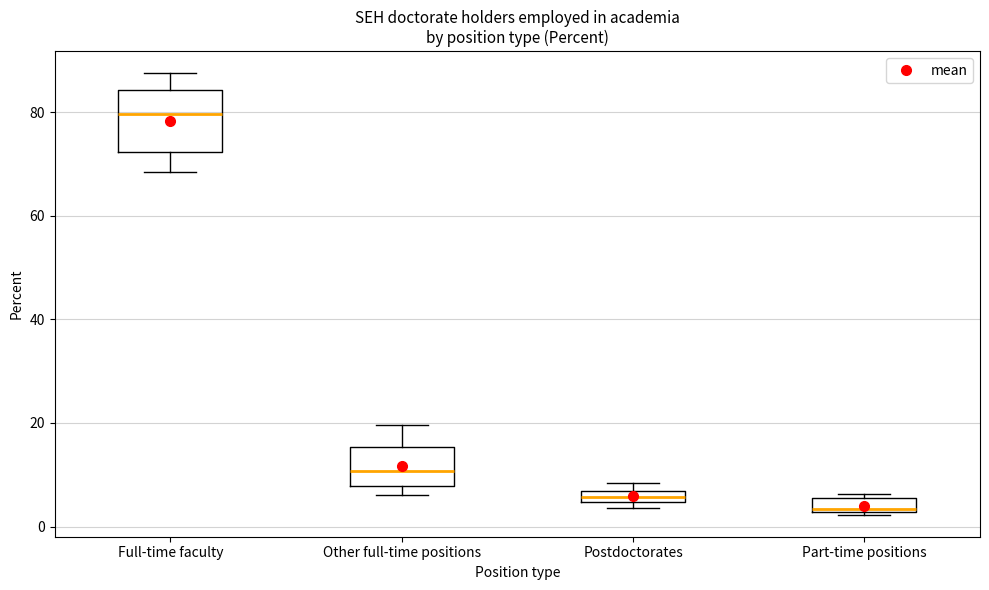

Which box's median line is the lowest?

Part-time positions